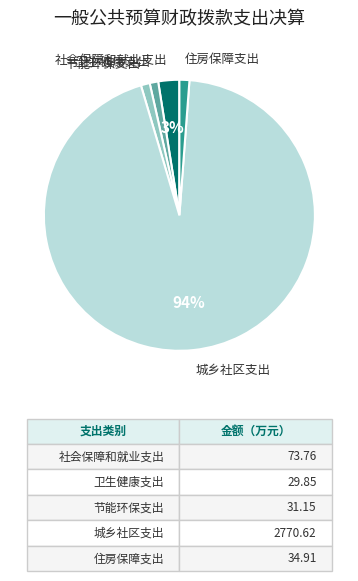

Which has a higher value, 城乡社区支出 or 卫生健康支出?

城乡社区支出